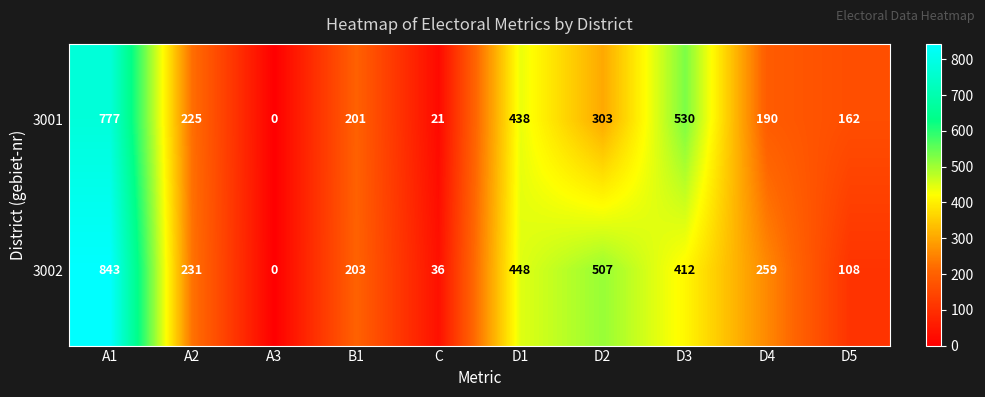

Reading right to left, list all the values displayed in this chart.

3001: 162	190	530	303	438	21	201	0	225	777
3002: 108	259	412	507	448	36	203	0	231	843